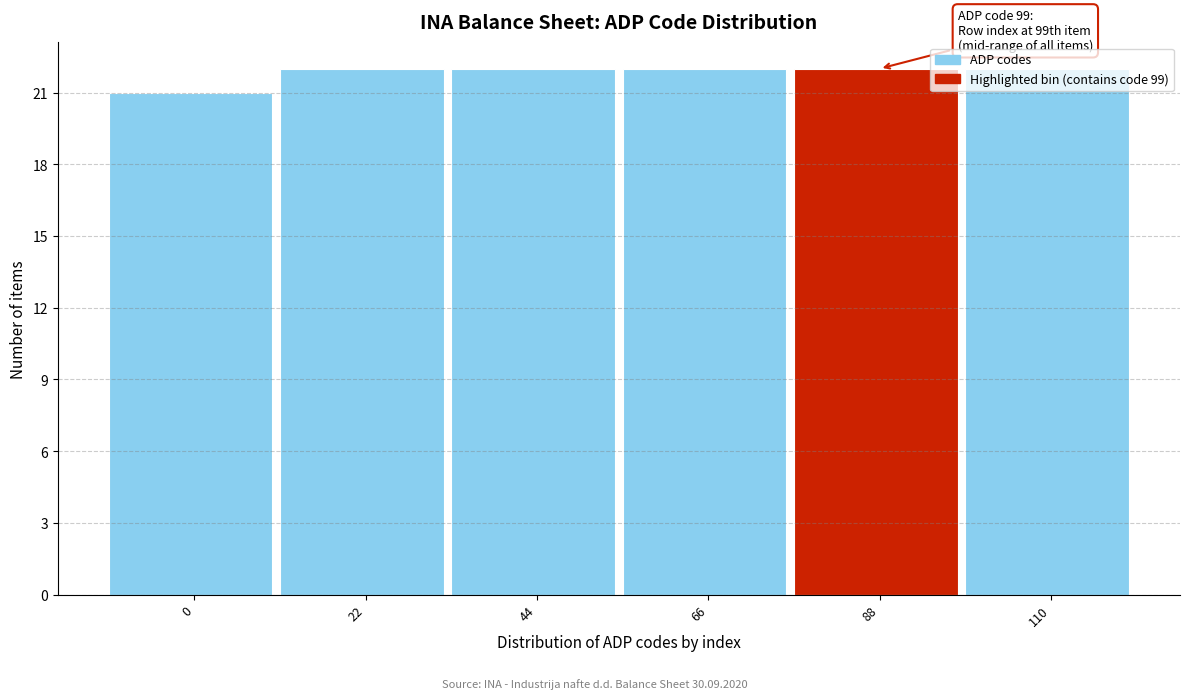

What is the value of the 2nd bar from the left?

22